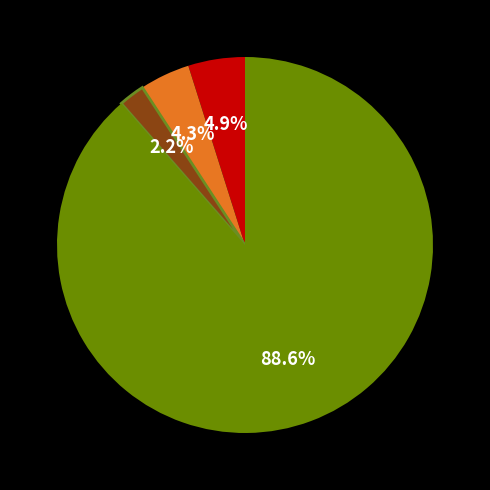

Is there any slice that represents more than half of the pie?

Yes